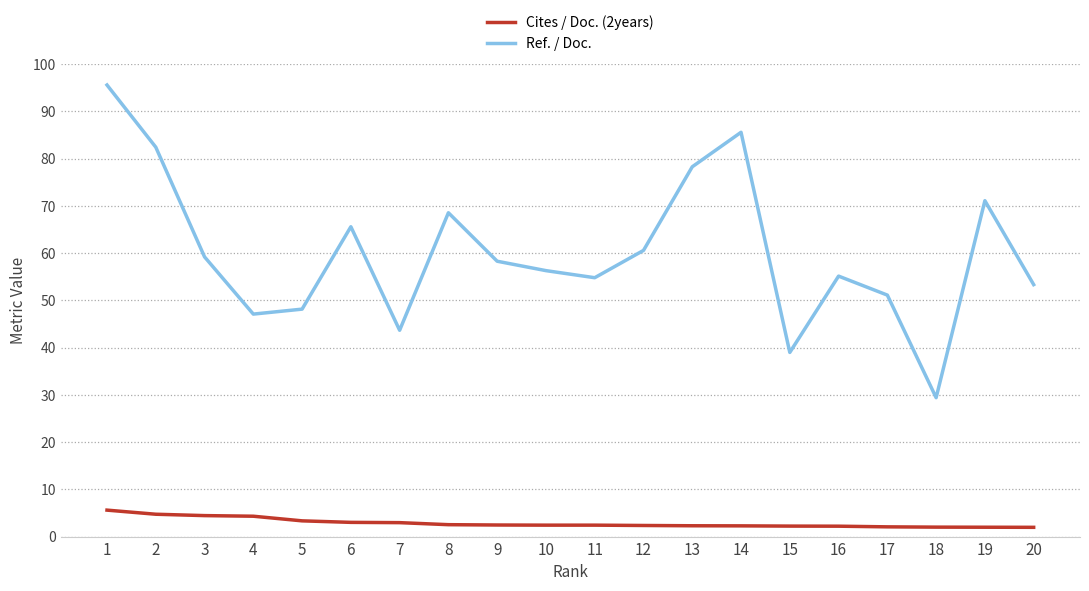

List the series in order of their peak value, lowest first.

Cites / Doc. (2years), Ref. / Doc.